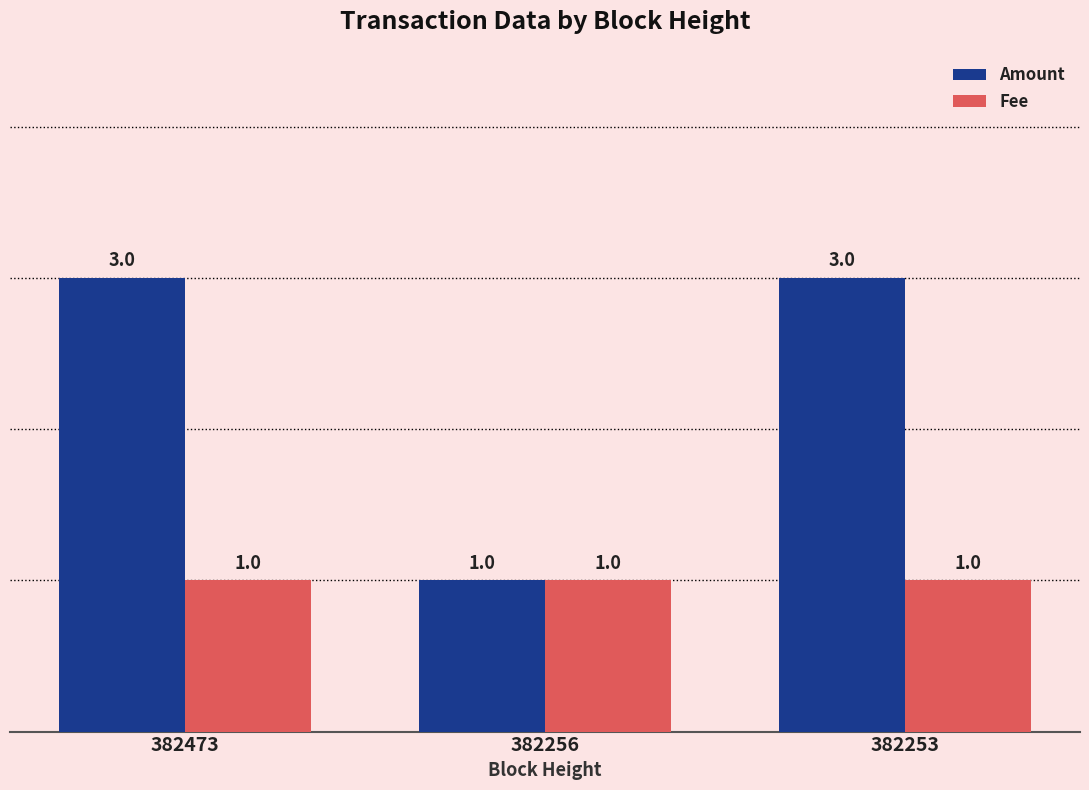

Which category has the lowest value in the Amount series?

382256